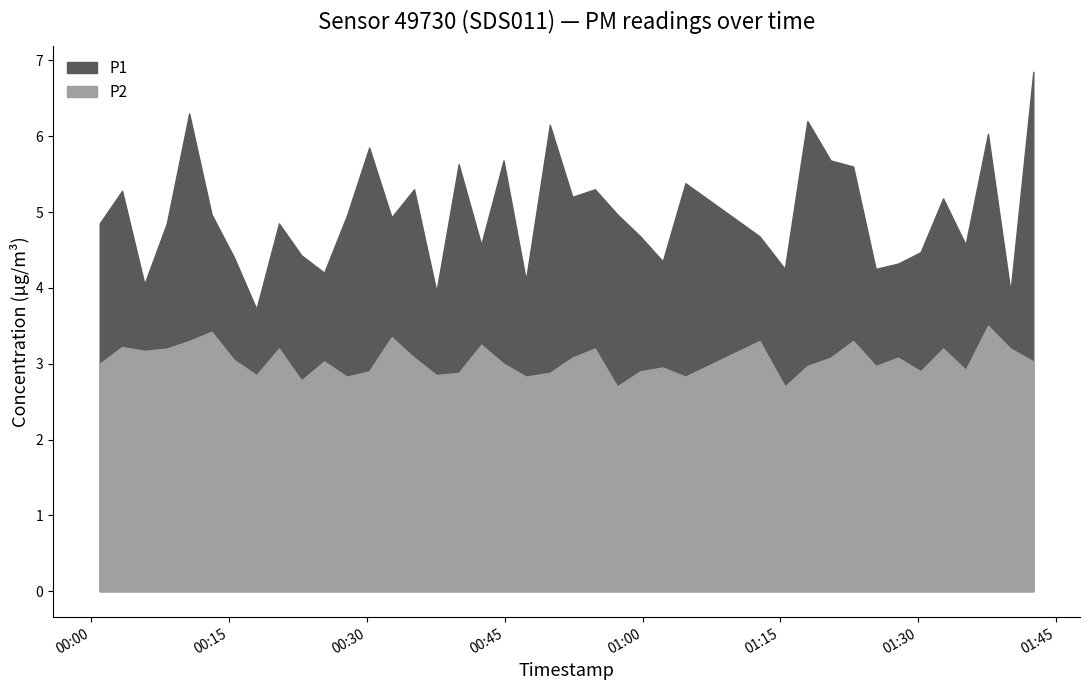

True or false: P1 has more than 0 points higher than both neighbors.

True